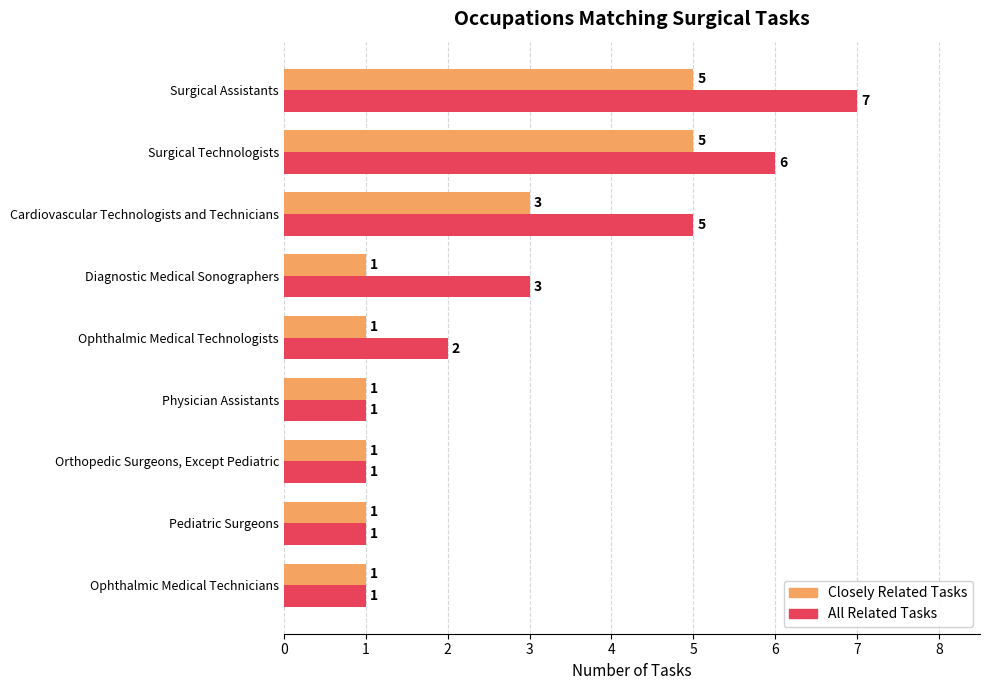

Which series has the largest total across all categories?

All Related Tasks